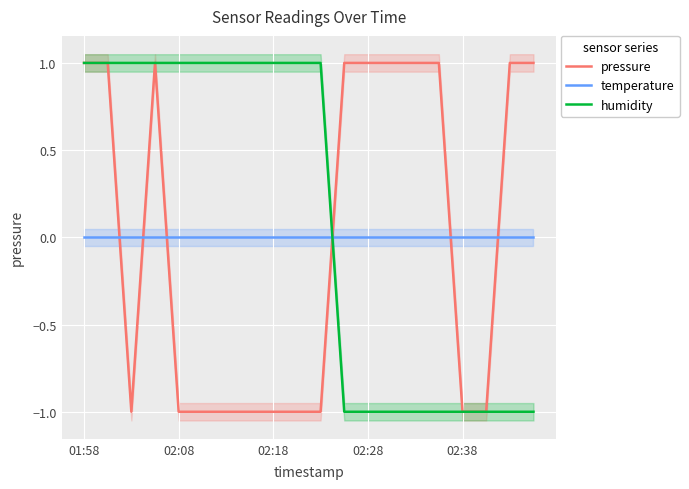

How many lines are shown in the chart?

3